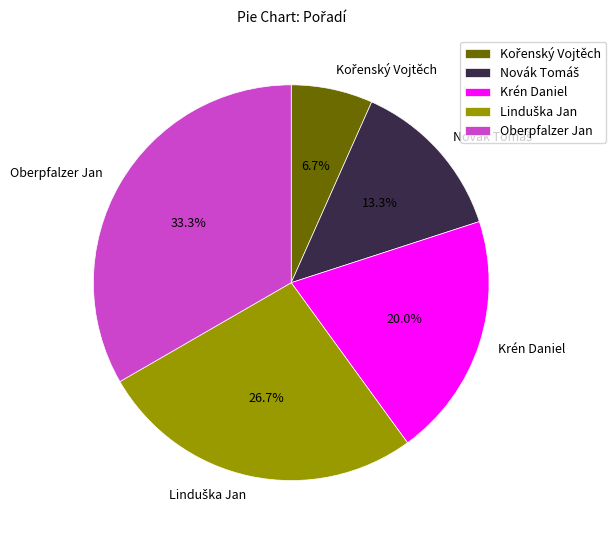

To the nearest percent, what is the difference between the largest and smallest slice percentages?

27%